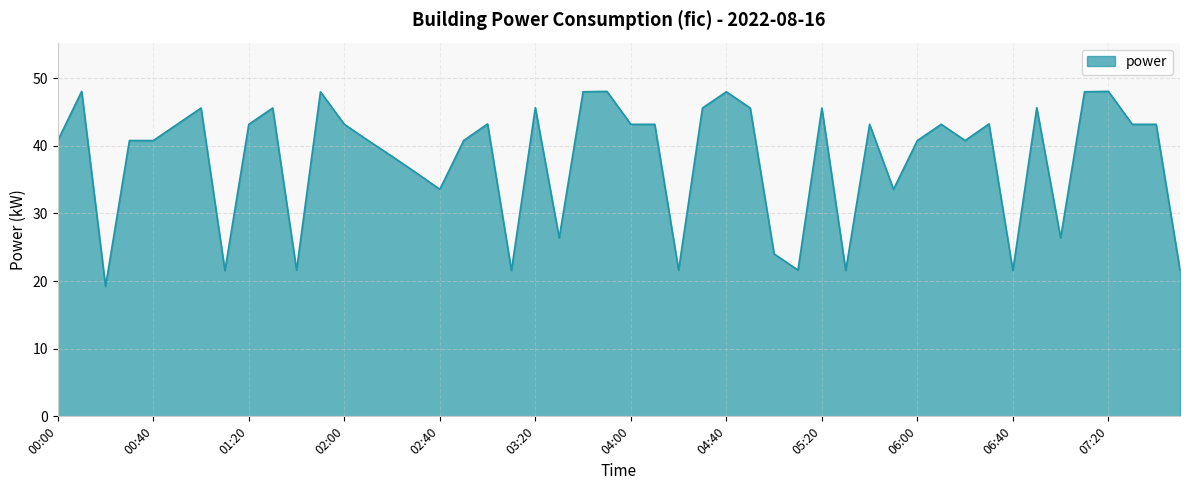

What is the difference between the maximum and minimum values?

28.8